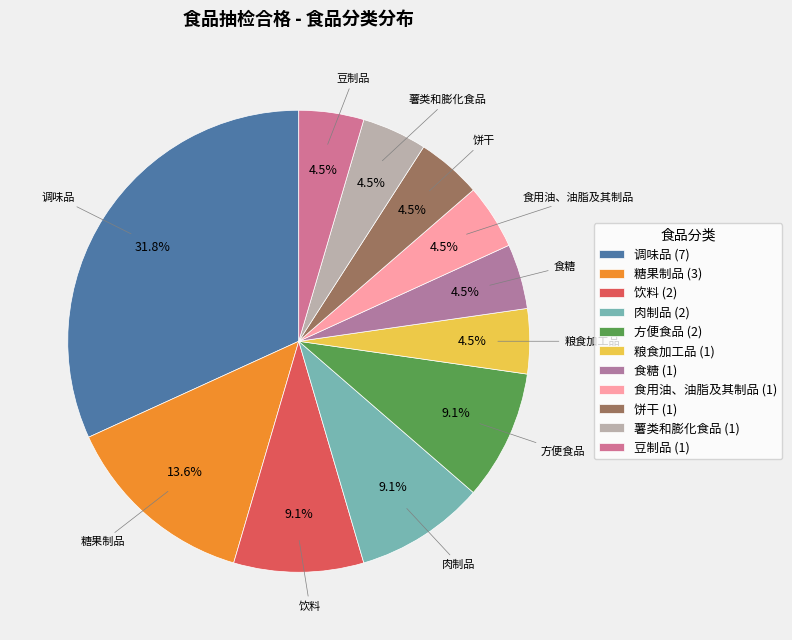

What is the ratio of the value at 糖果制品 to the value at 方便食品?

1.5